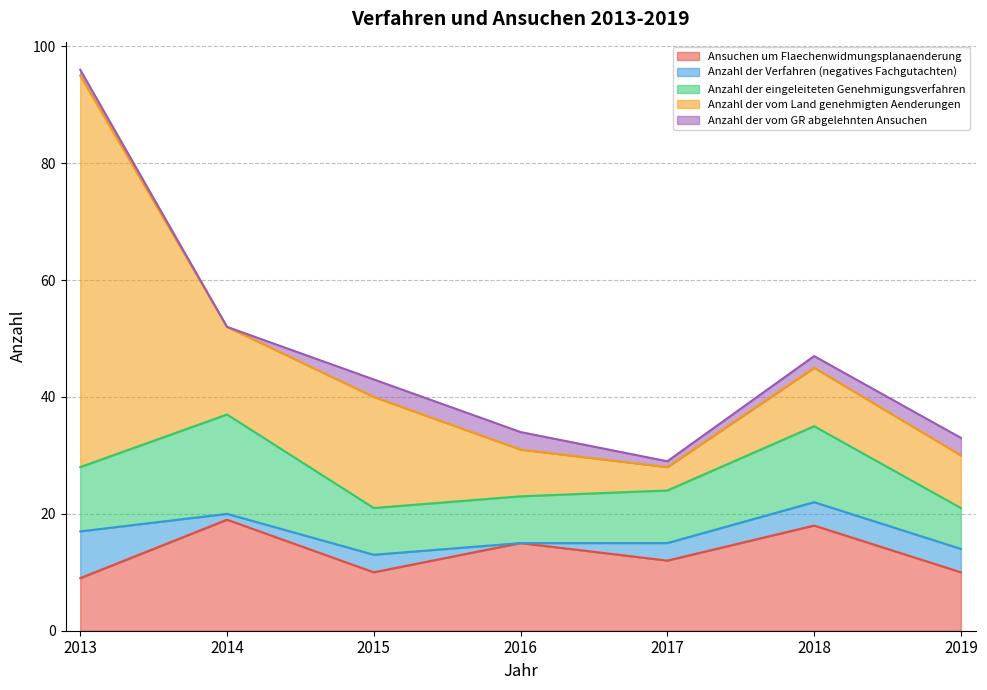

True or false: Ansuchen um Flaechenwidmungsplanaenderung and Anzahl der eingeleiteten Genehmigungsverfahren cross at least once.

True